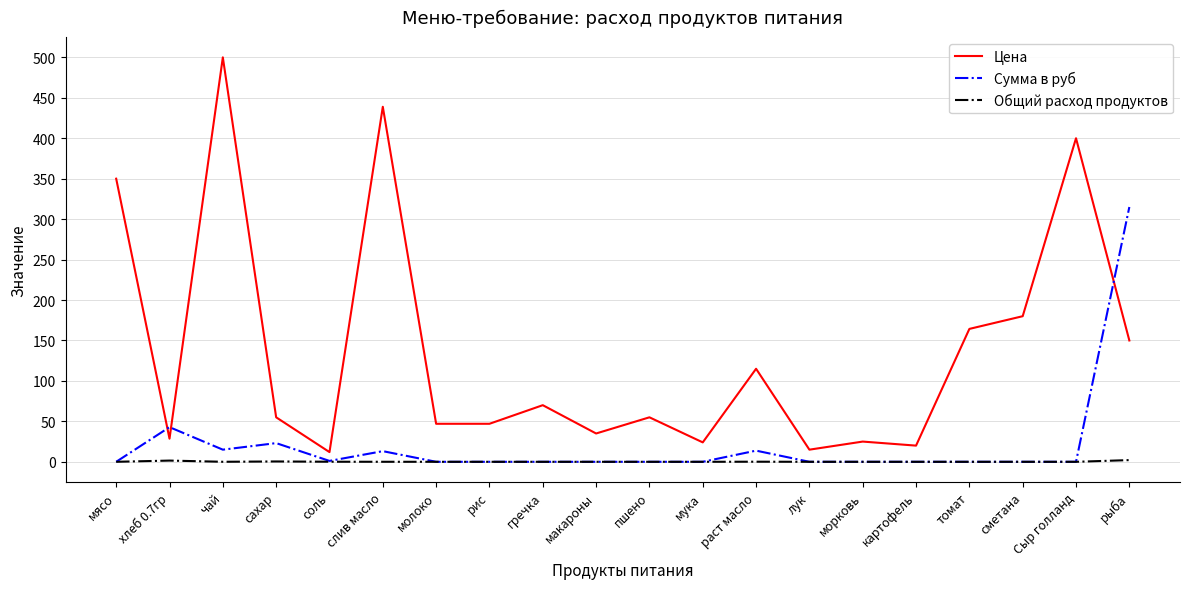

Rank the series by their maximum value, from lowest to highest.

Общий расход продуктов, Сумма в руб, Цена